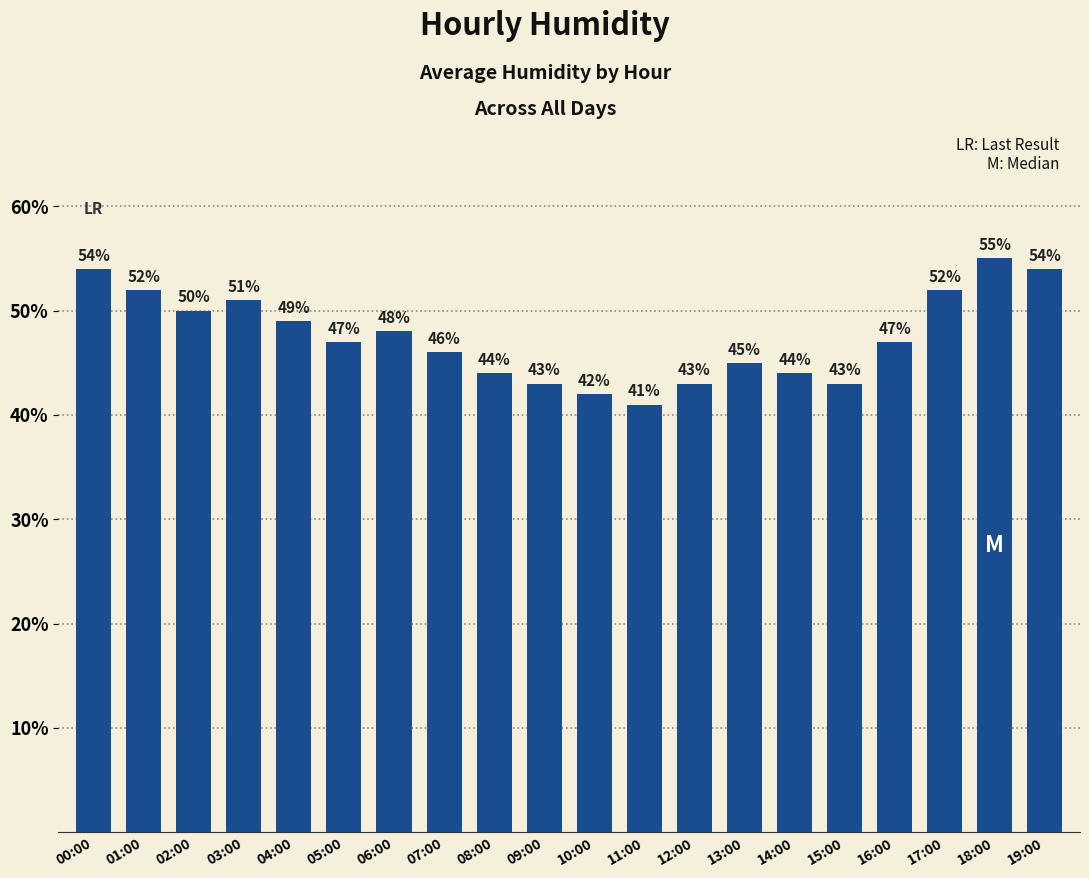

Approximately how many times larger is the value at 16:00 compared to 18:00?

0.9